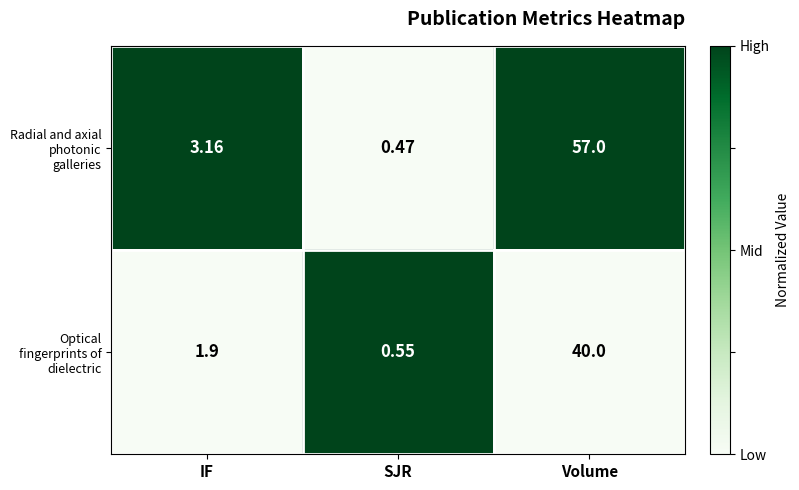

At Volume, list the series in order from largest to smallest.

Radial and axial photonic galleries, Optical fingerprints of dielectric